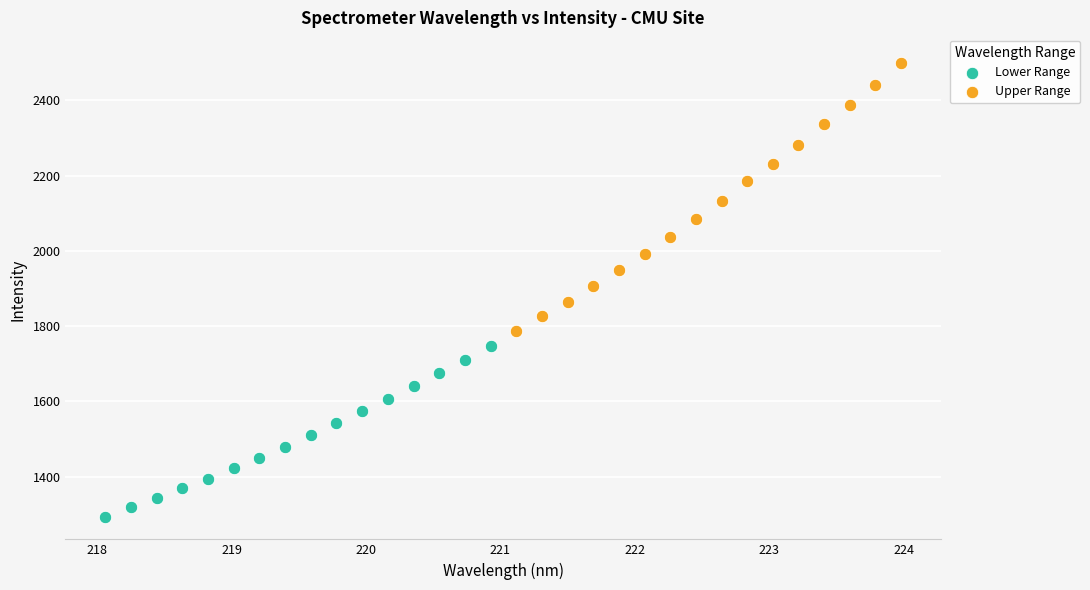

Which series reaches the maximum Y coordinate?

Upper Range